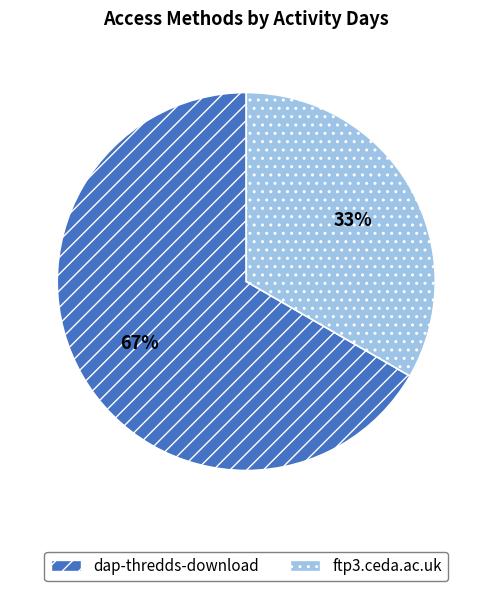

Is it true that dap-thredds-download is 80% of the pie?

False